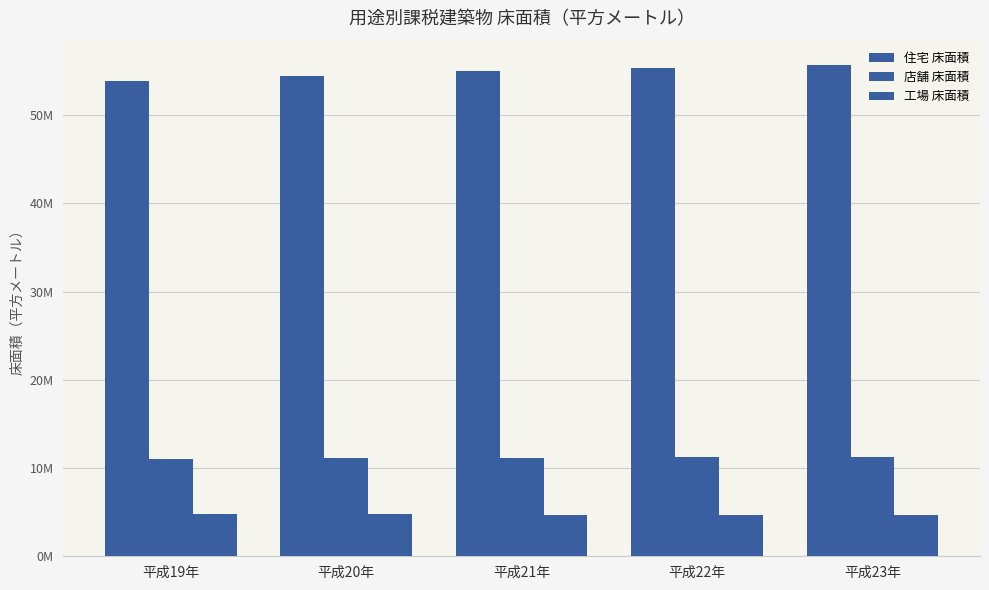

Does the chart contain any negative values?

No